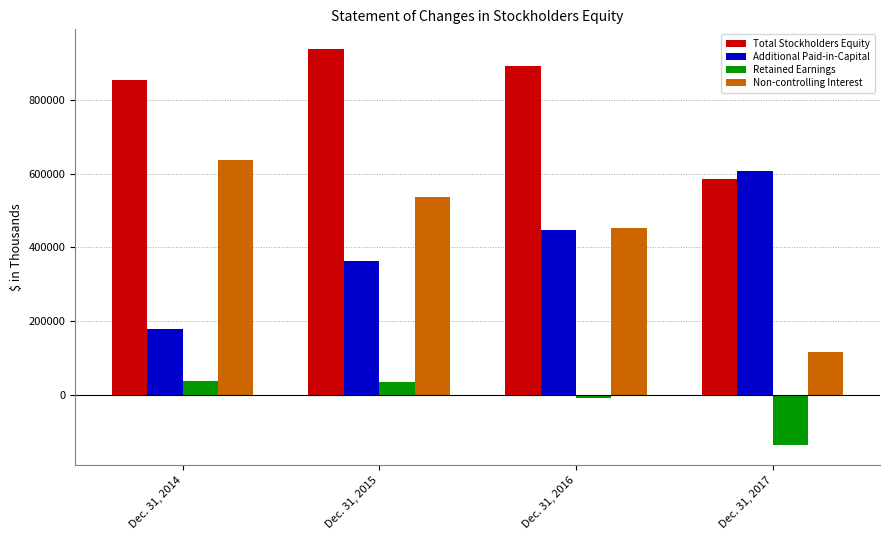

Which series has the largest total across all categories?

Total Stockholders Equity